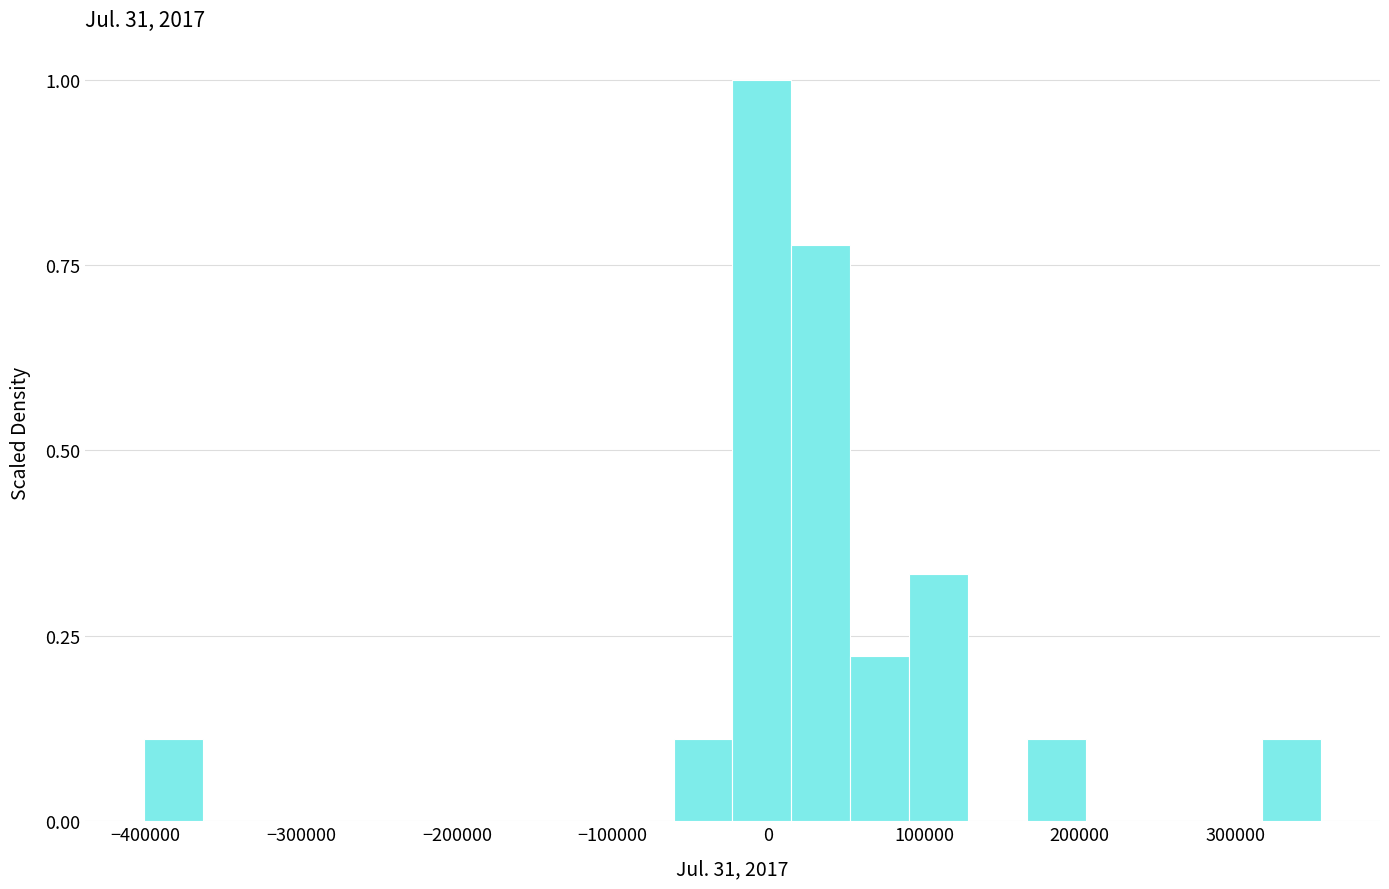

Around what value on the x-axis is the tallest bar? Give the approximate position of its centre, as read against the axis.

0